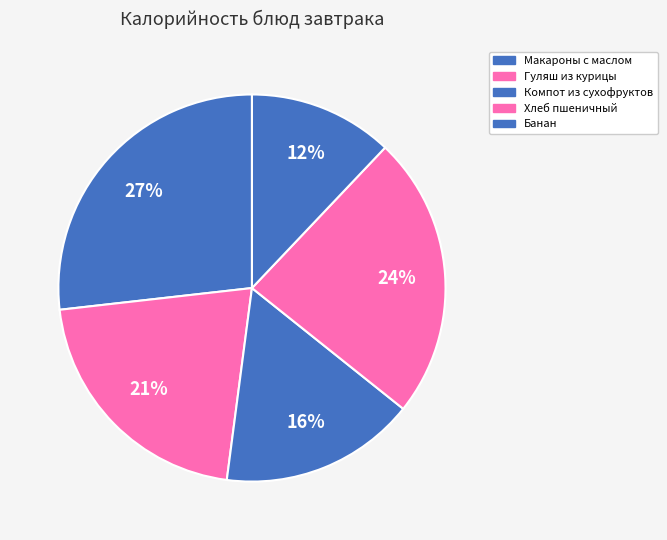

Which slice is the largest?

Макаронные изделия отварные с маслом